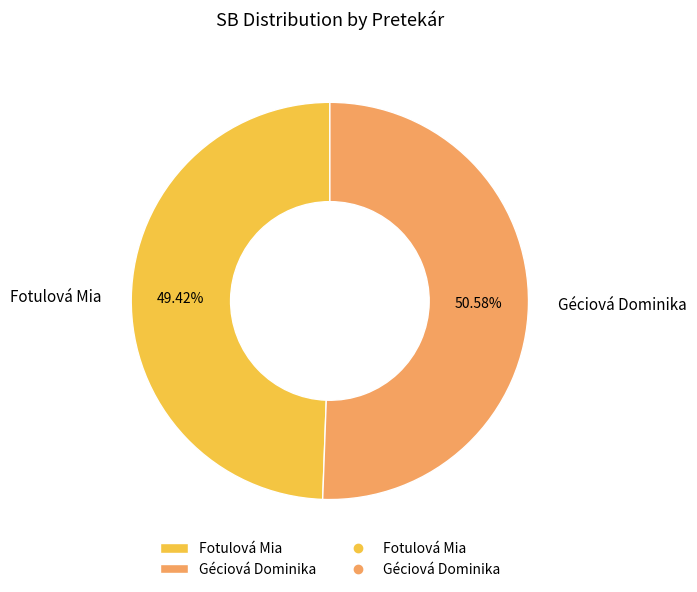

What portion of the pie excludes Fotulová Mia?

50.6%